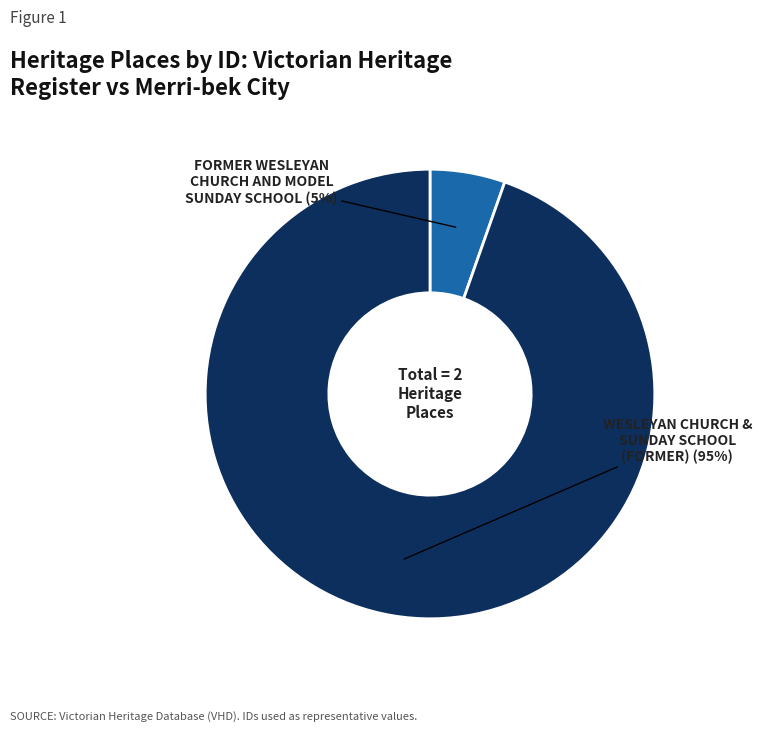

Is the sum of WESLEYAN CHURCH & SUNDAY SCHOOL (FORMER) and FORMER WESLEYAN CHURCH AND MODEL SUNDAY SCHOOL greater than half?

Yes